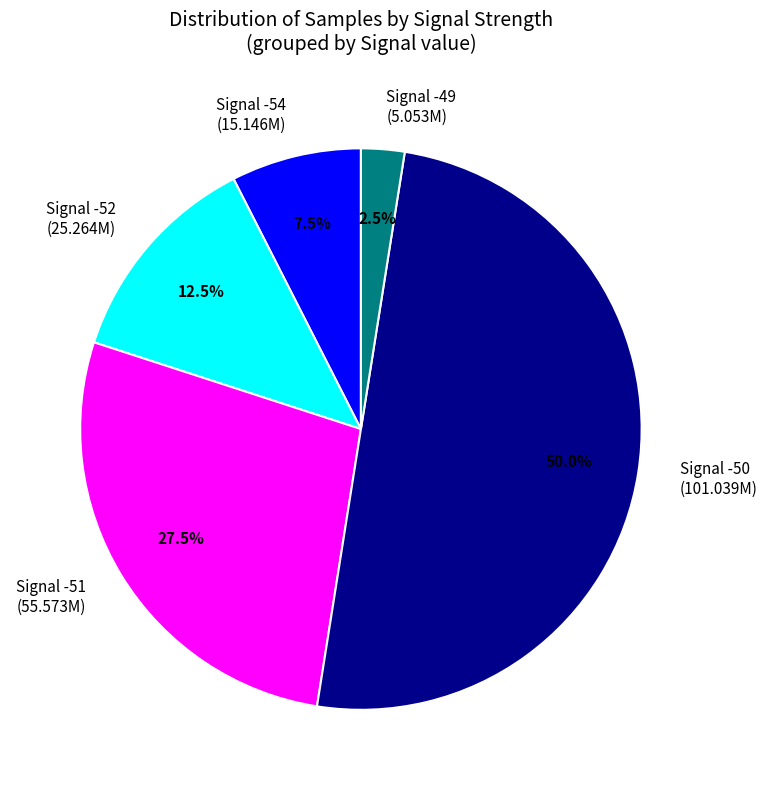

Rank the categories by value from lowest to highest.

Signal -49 (5.053M), Signal -54 (15.146M), Signal -52 (25.264M), Signal -51 (55.573M), Signal -50 (101.039M)